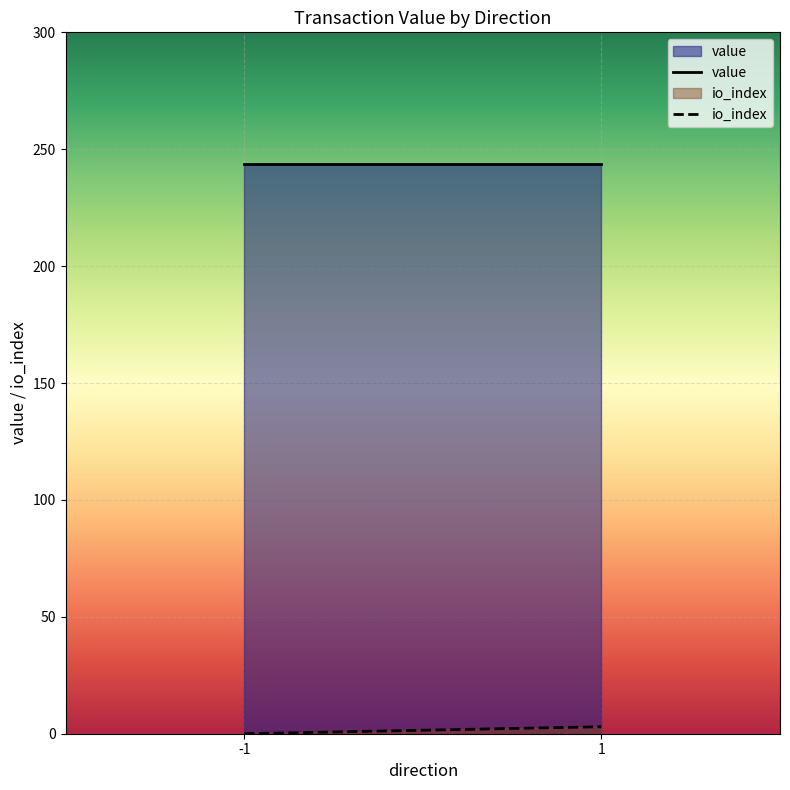

What is the value of the io_index point at the 2nd from the left?

3.0